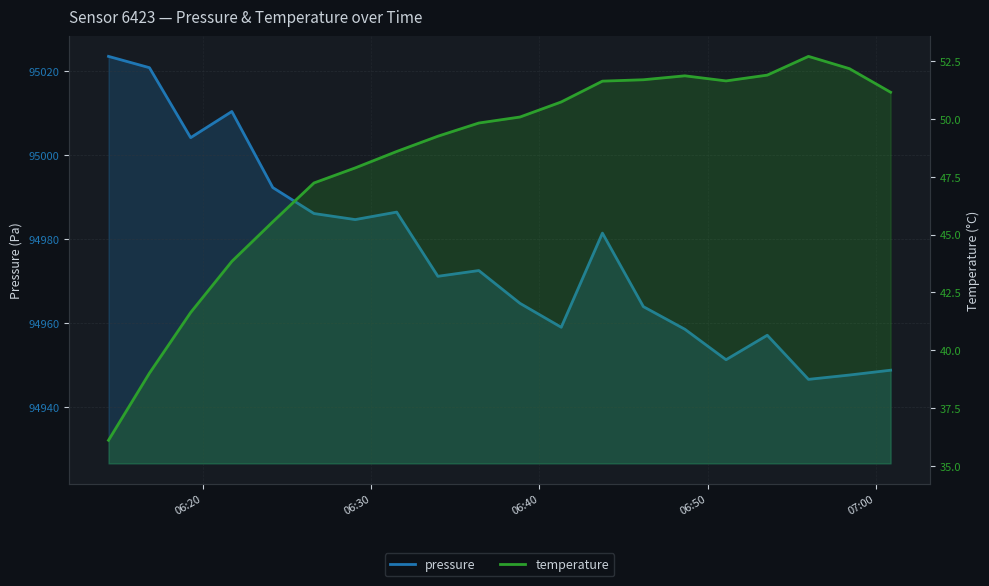

How many lines are shown in the chart?

2